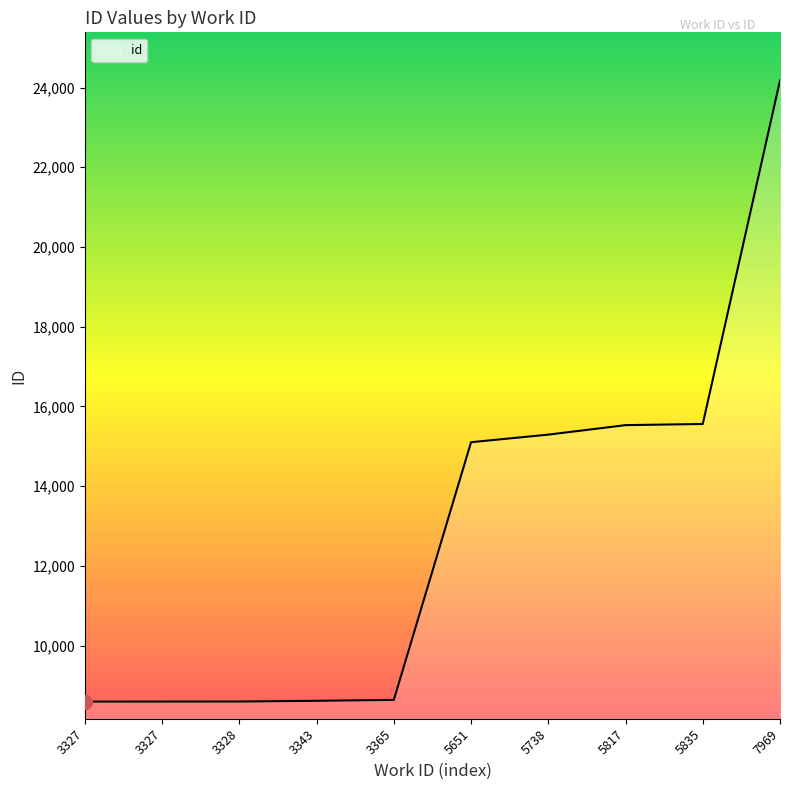

Reading left to right, what are all the values shown in this chart?

3327=8596	3327=8597	3328=8598	3343=8616	3365=8639	5651=15103	5738=15293	5817=15531	5835=15560	7969=24176